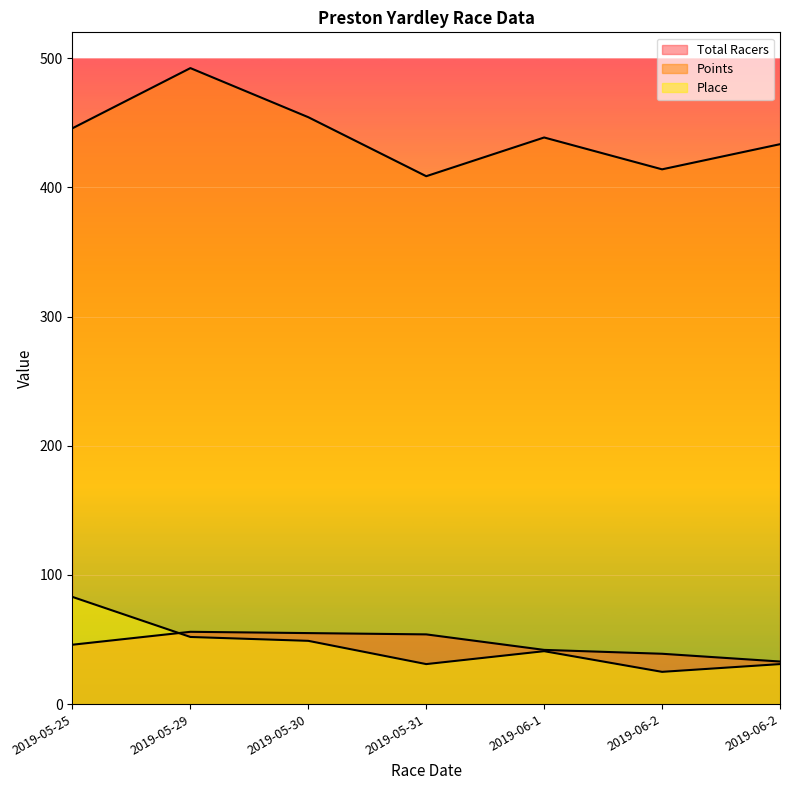

What is the label of the 7th point from the left?

2019-06-2